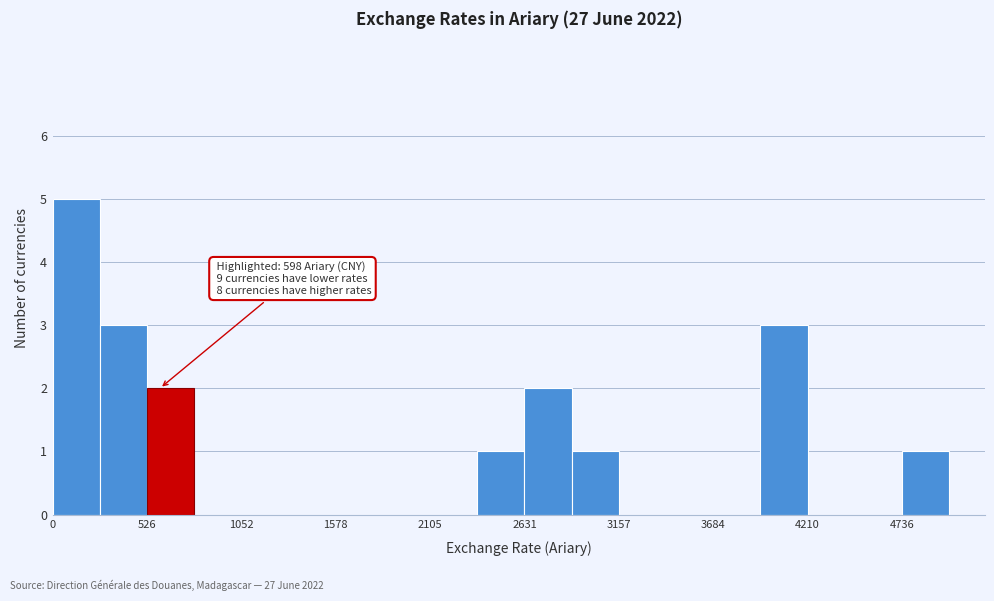

Read against the x-axis, roughly where is the centre of the tallest bar?

100